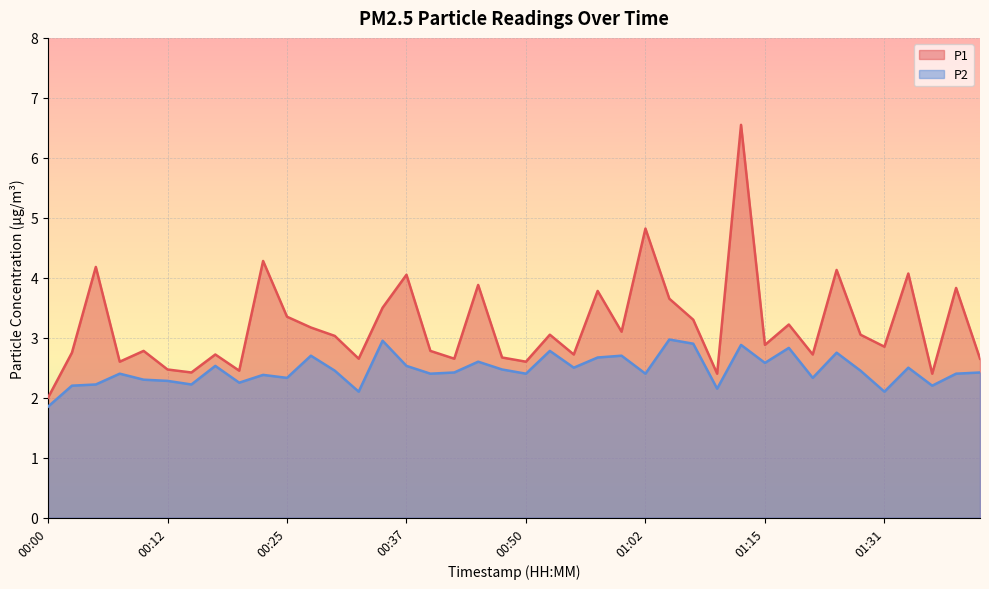

Does the chart display data point markers on the line(s)?

No